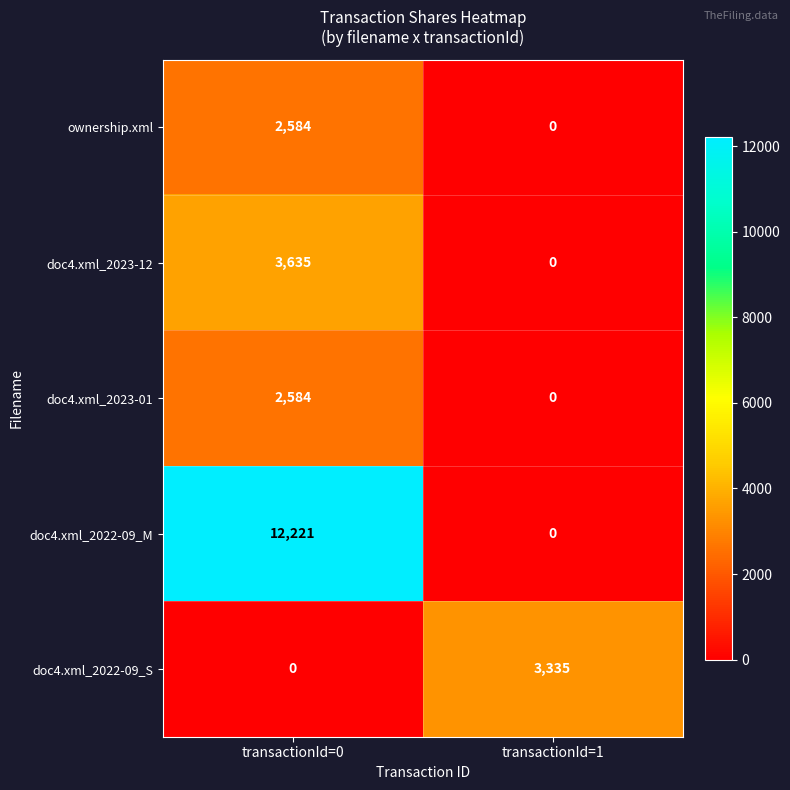

What is the greatest value displayed?

12221